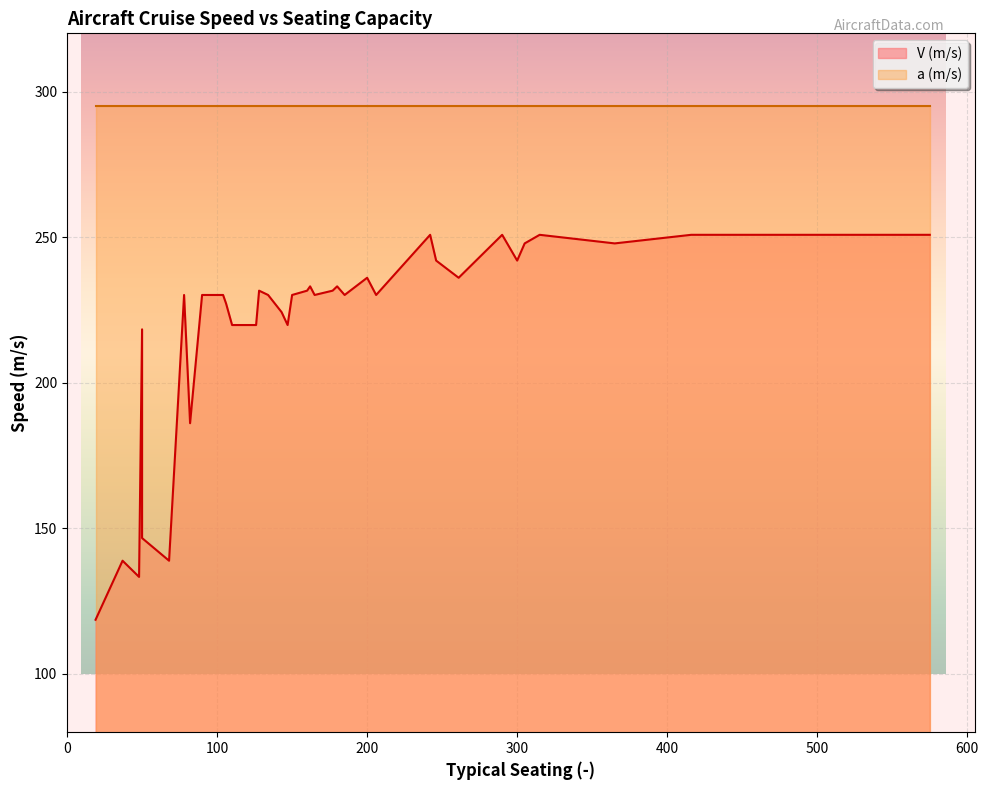

Which series has the largest range (max minus min)?

V (m/s)